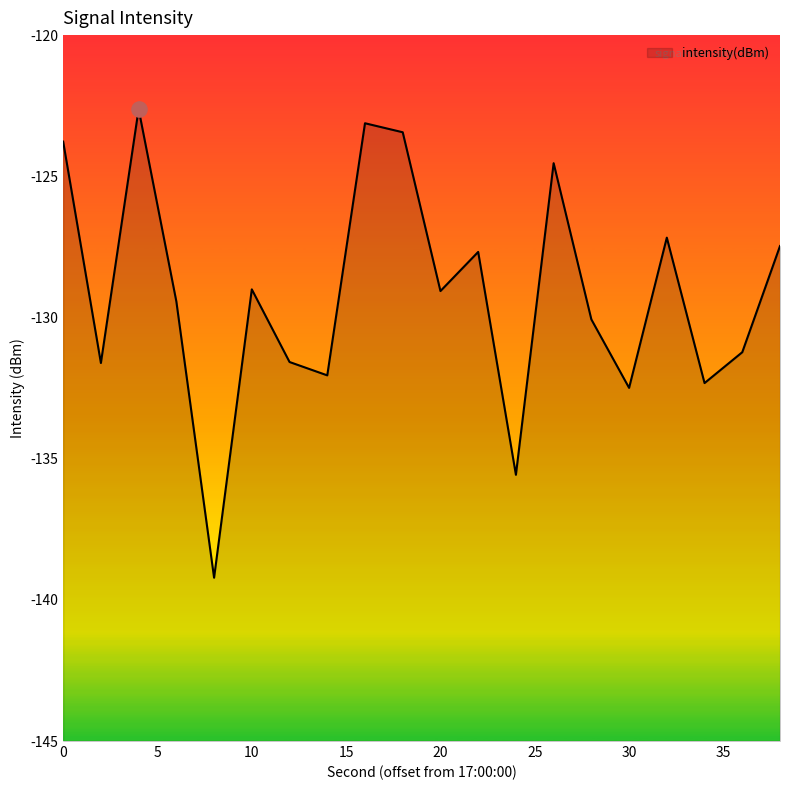

What is the change in value from 12 to 38?

+4.1